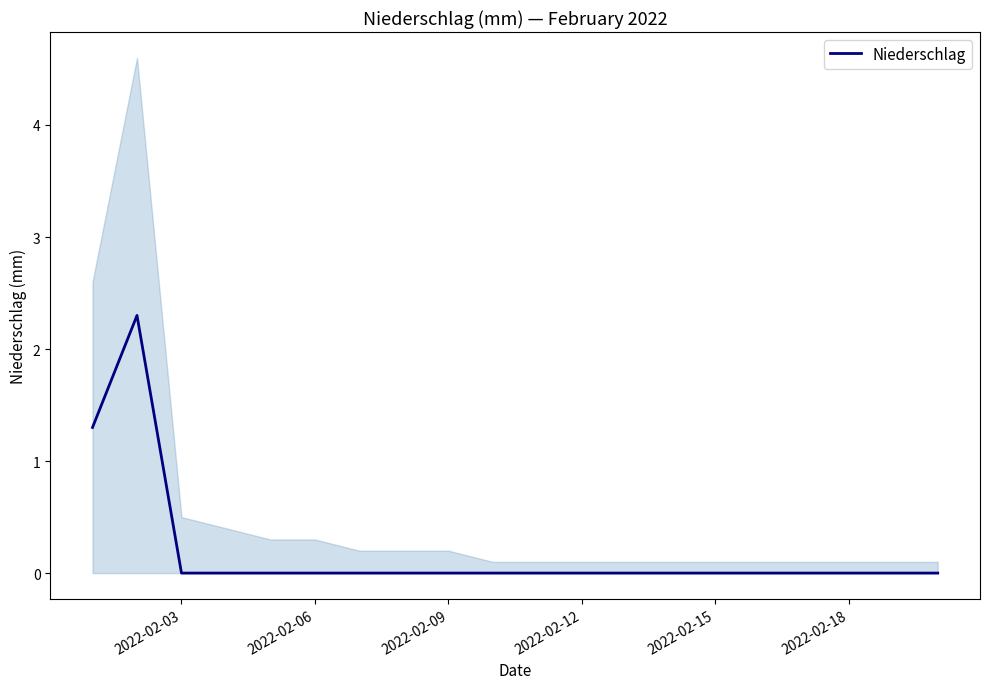

The value of Niederschlag at 2022-02-09 is 0.0. True or false?

True